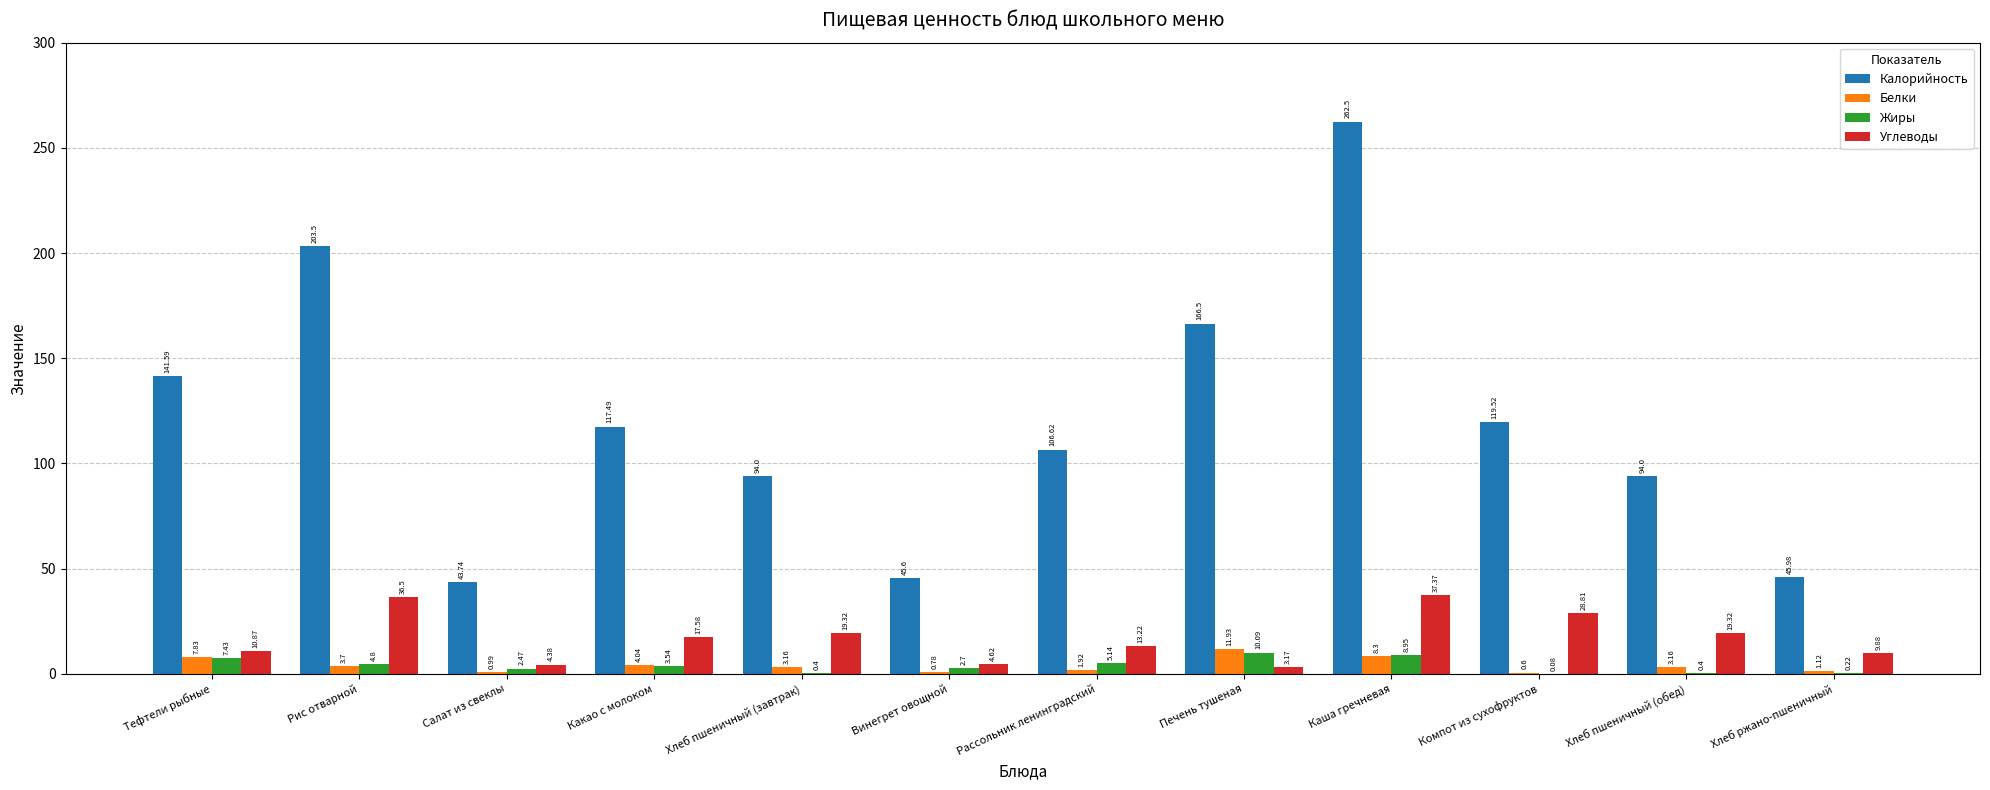

How many groups of bars are there?

12